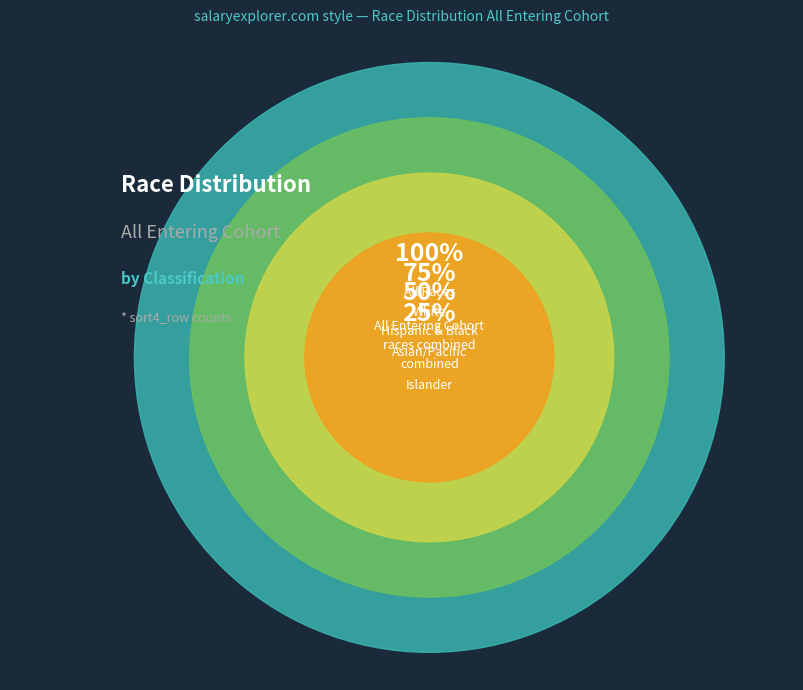

What is the change in value from Asian/Pacific Islander to Multiracial?

+3